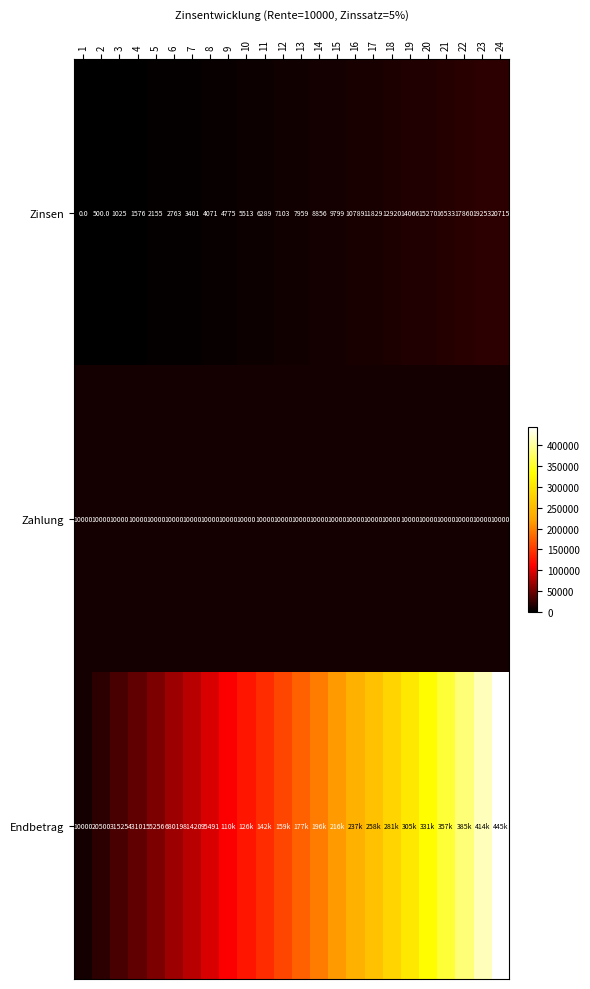

Is the value of Zahlung at 8 greater than the value of Endbetrag at 8?

No